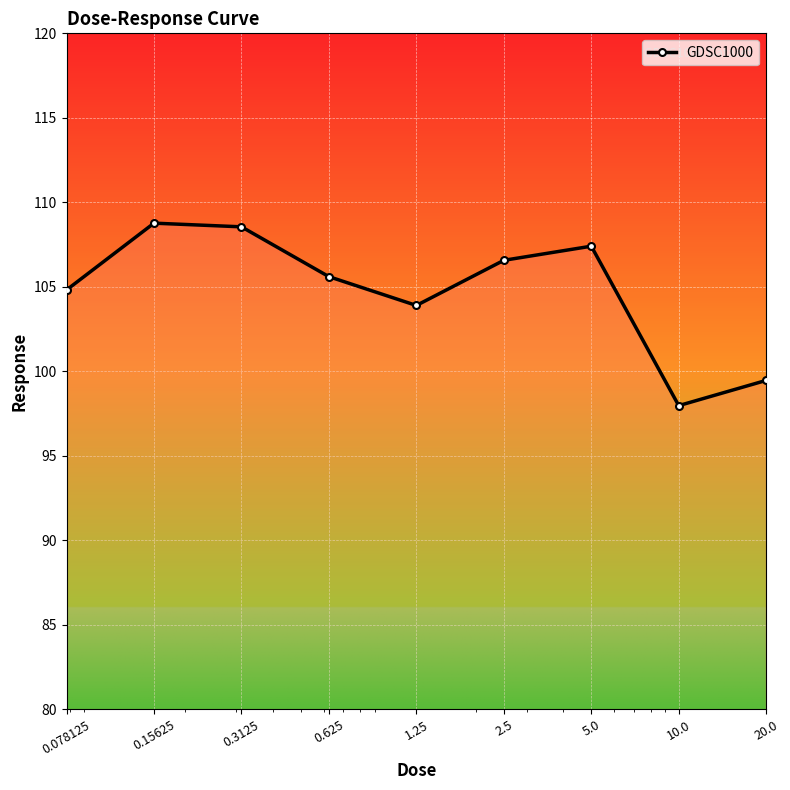

How many distinct data groups are displayed?

1